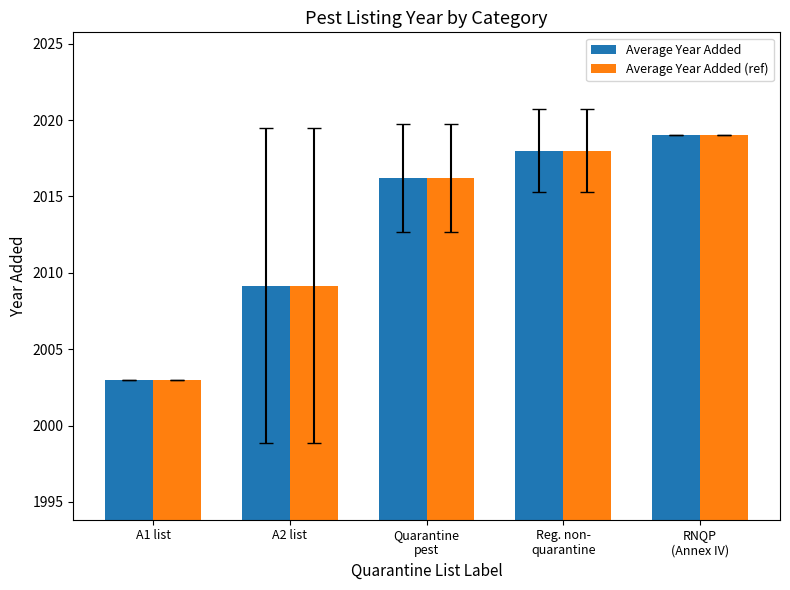

What is the difference between the Average Year Added (ref) values at Reg. non-
quarantine and A1 list?

15.0